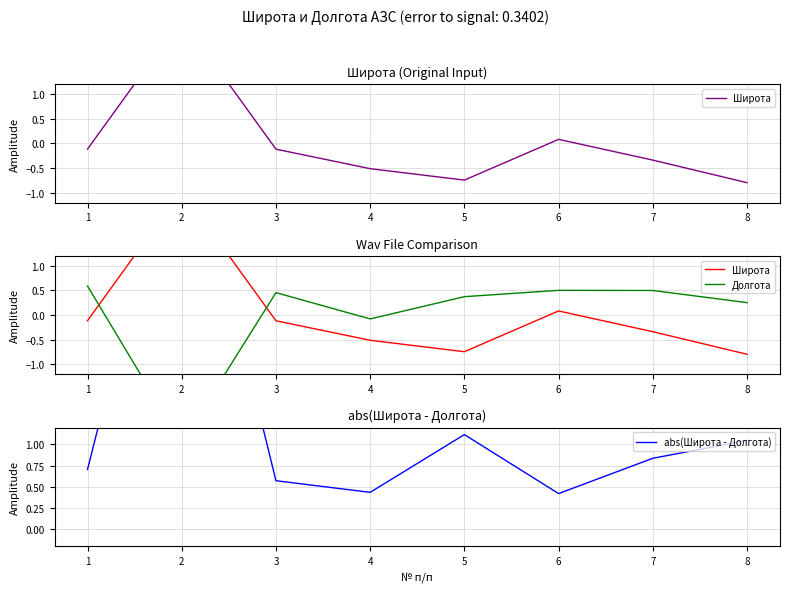

At which category does the chart reach its minimum across all series?

2